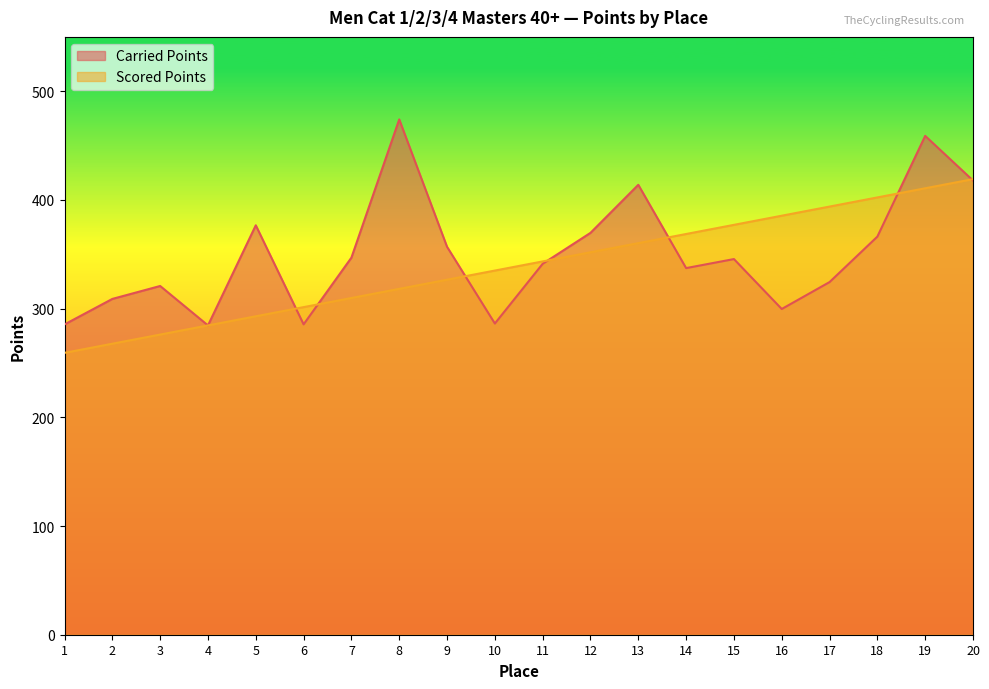

List the labels in order of Scored Points value, smallest first.

1, 2, 3, 4, 5, 6, 7, 8, 9, 10, 11, 12, 13, 14, 15, 16, 17, 18, 19, 20